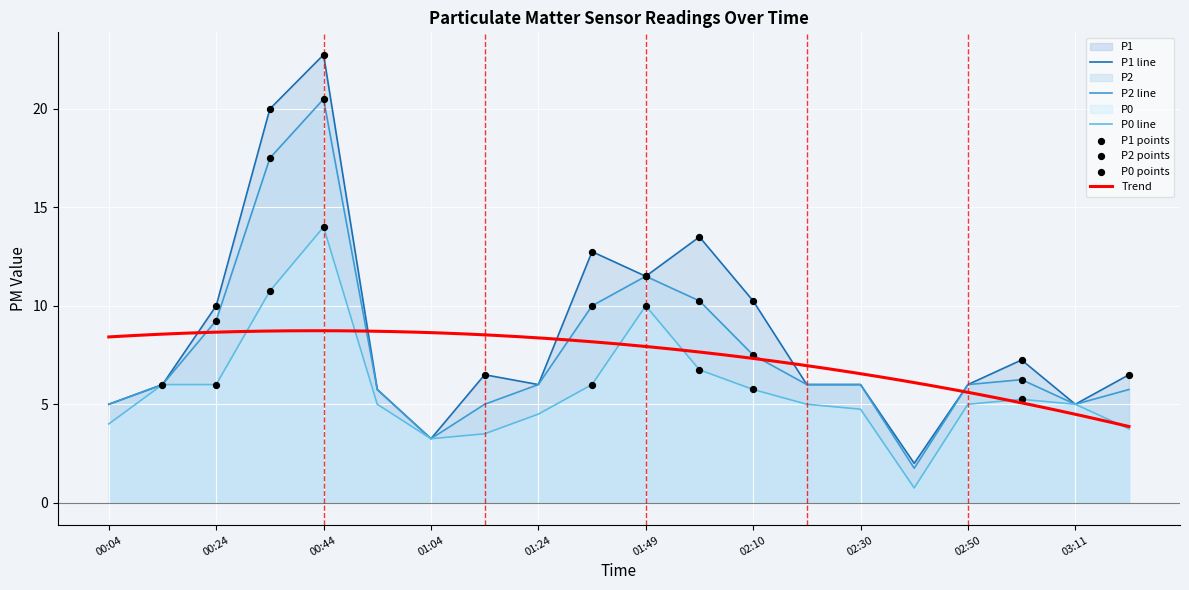

Which series contains the lowest Y value?

P0